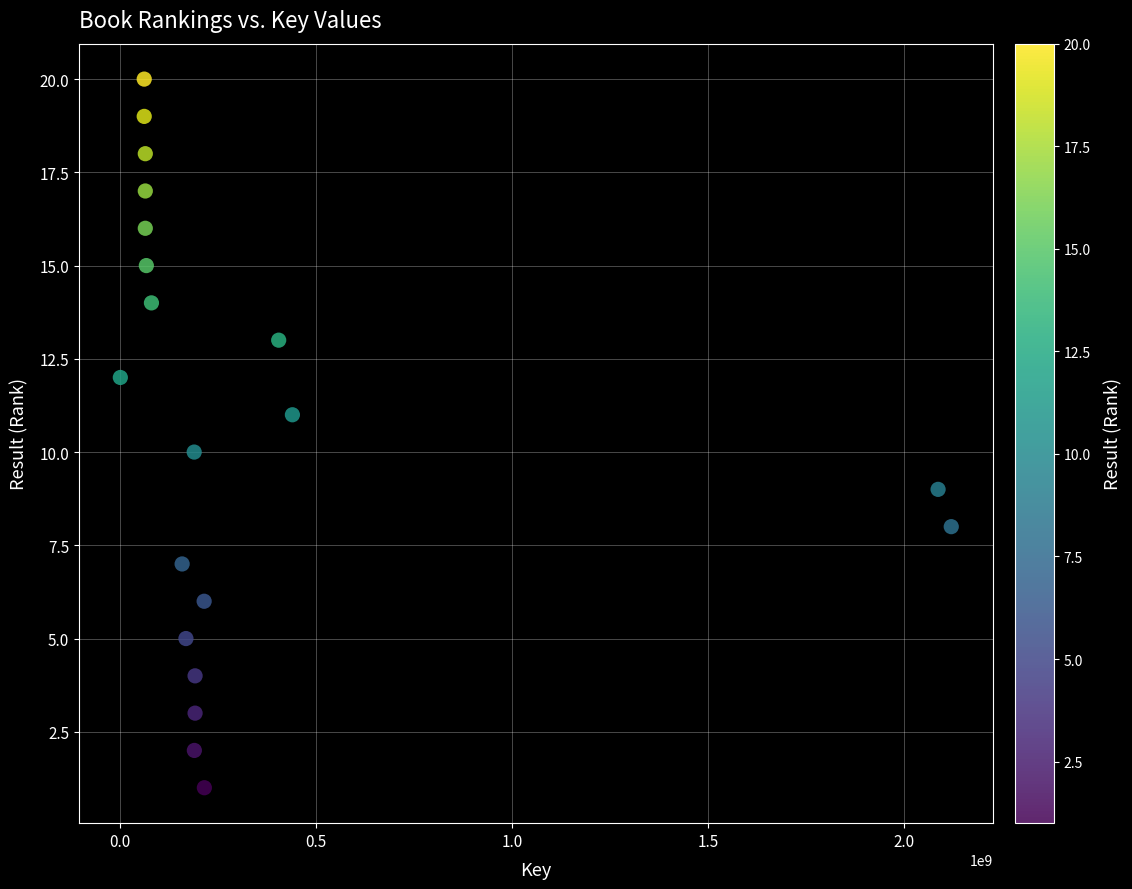

What is the range of Y values (max minus min)?

19